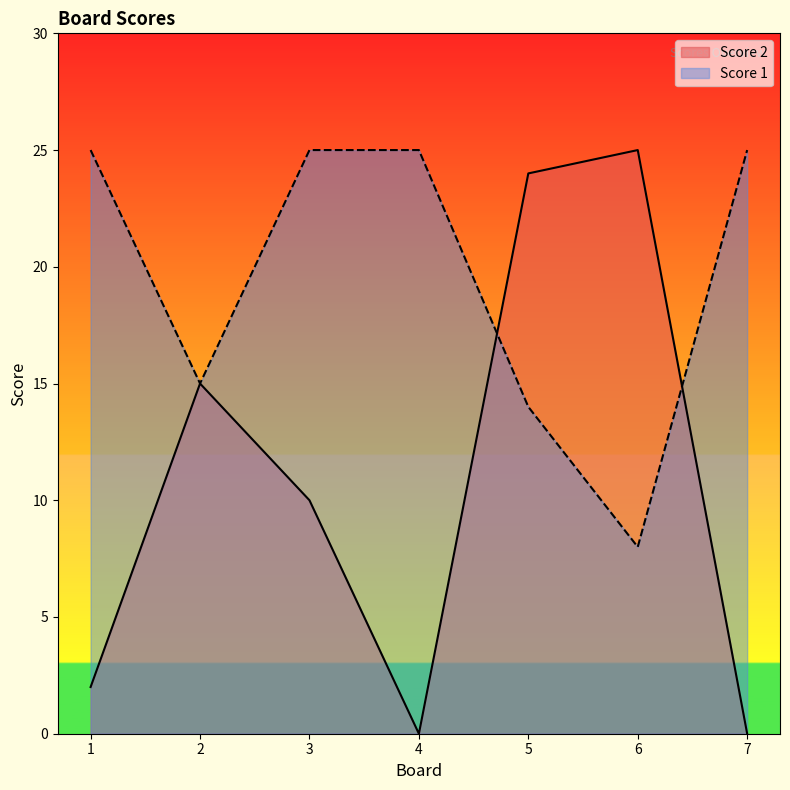

What is the value of the Score 2 point at the 5th from the left?

24